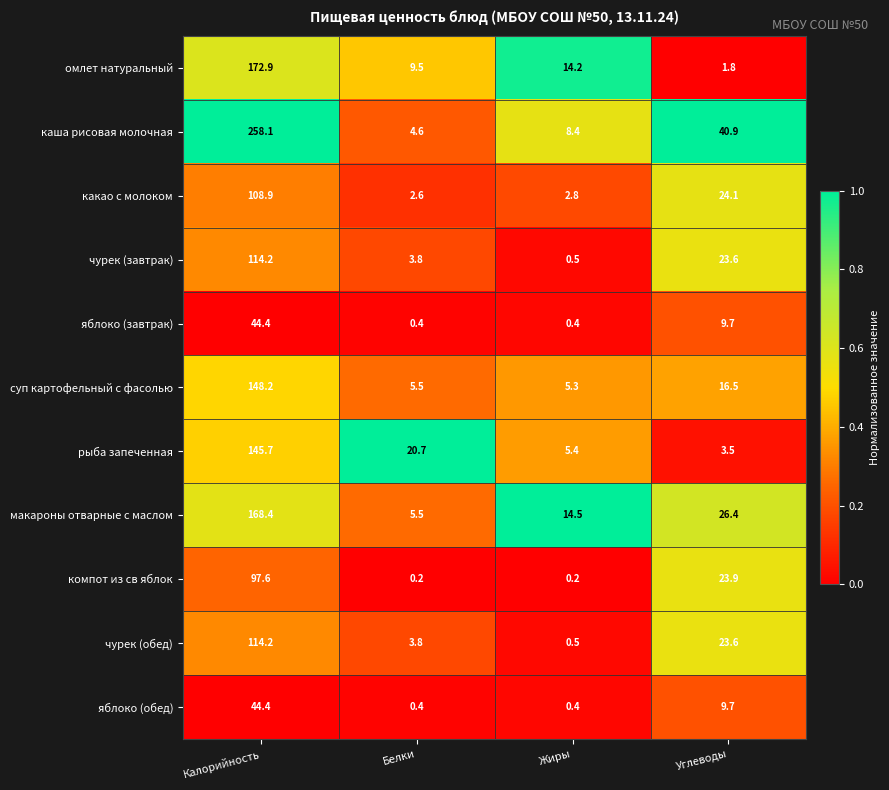

List the labels in order of каша рисовая молочная value, smallest first.

Белки, Жиры, Углеводы, Калорийность